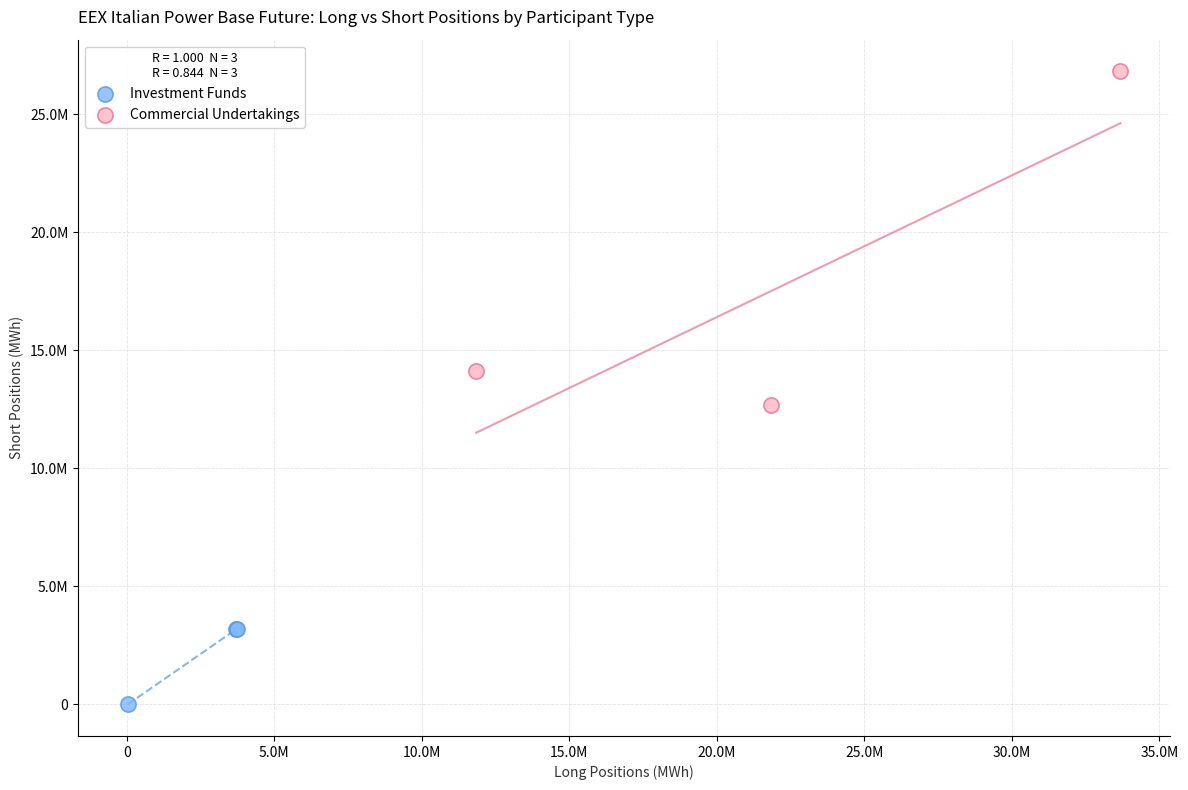

Which series has the largest Y range (max minus min)?

Commercial Undertakings